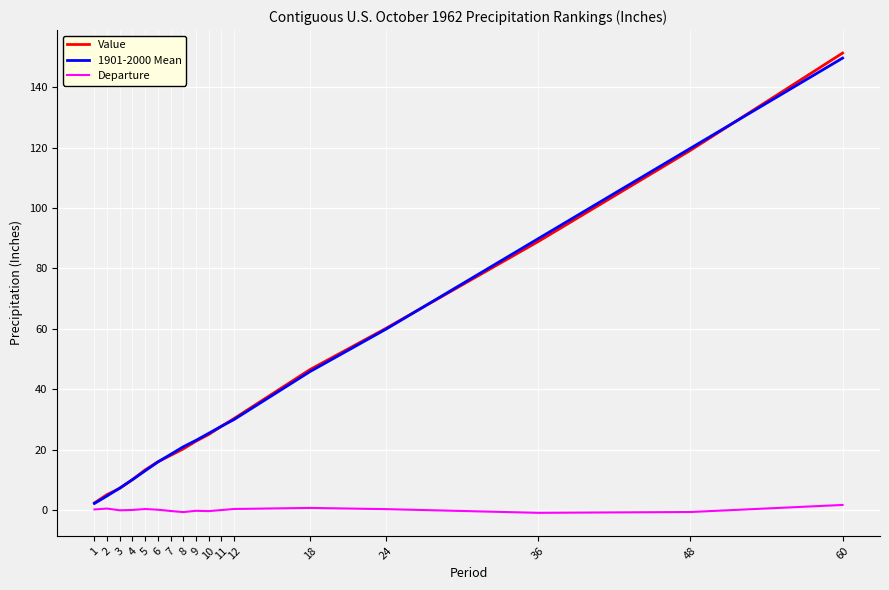

The Value series shows 6.7 at 6. True or false?

False